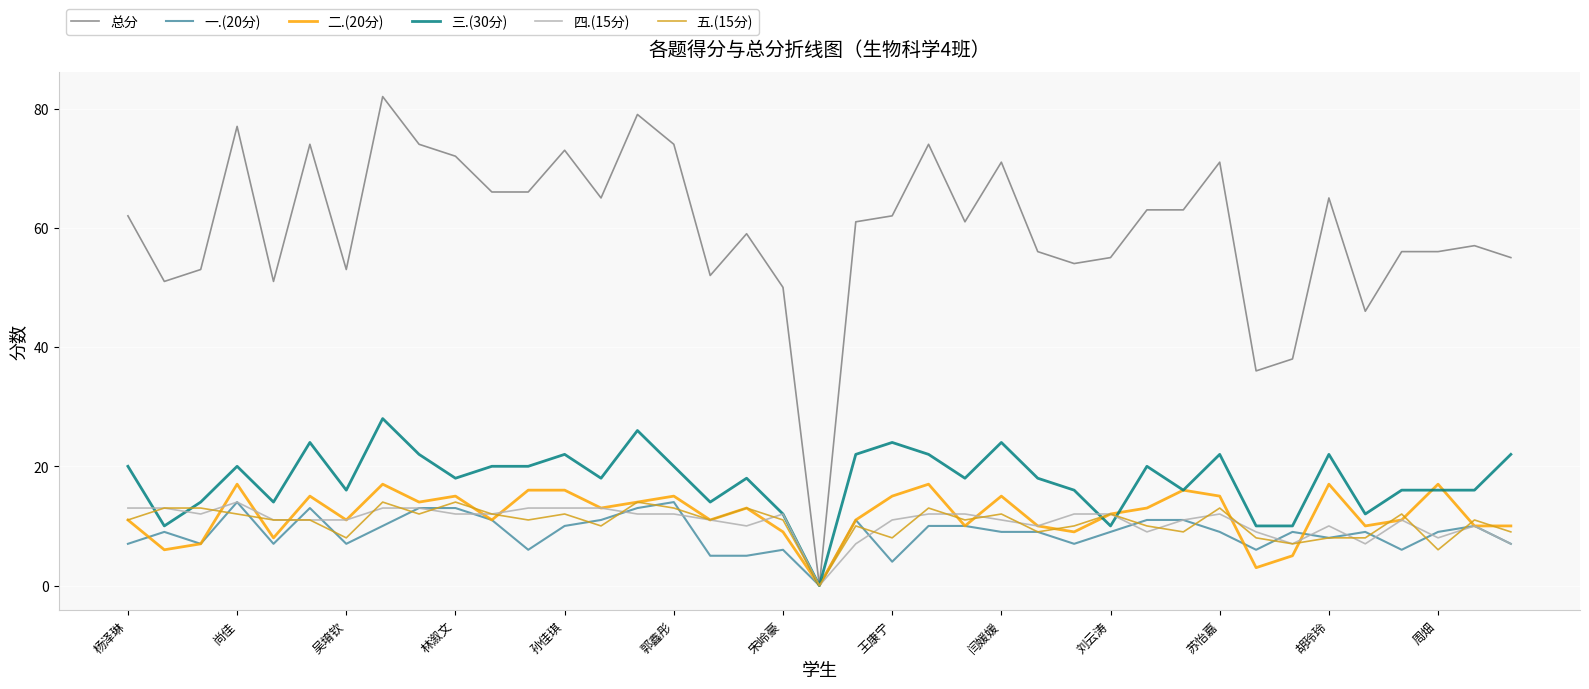

Which series has the largest total across all categories?

总分